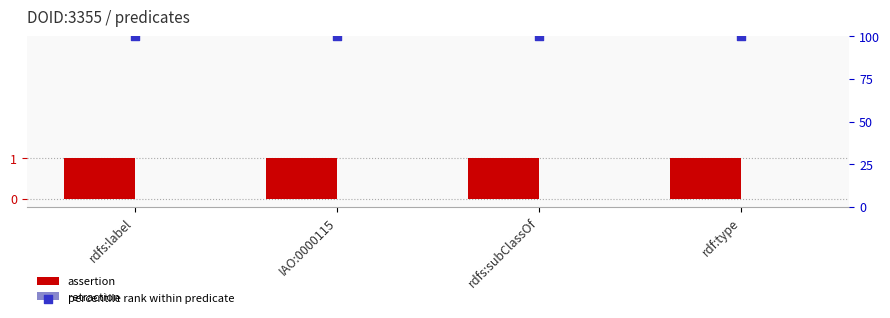

Is the value of retraction at IAO:0000115 greater than the value of assertion at rdfs:subClassOf?

No